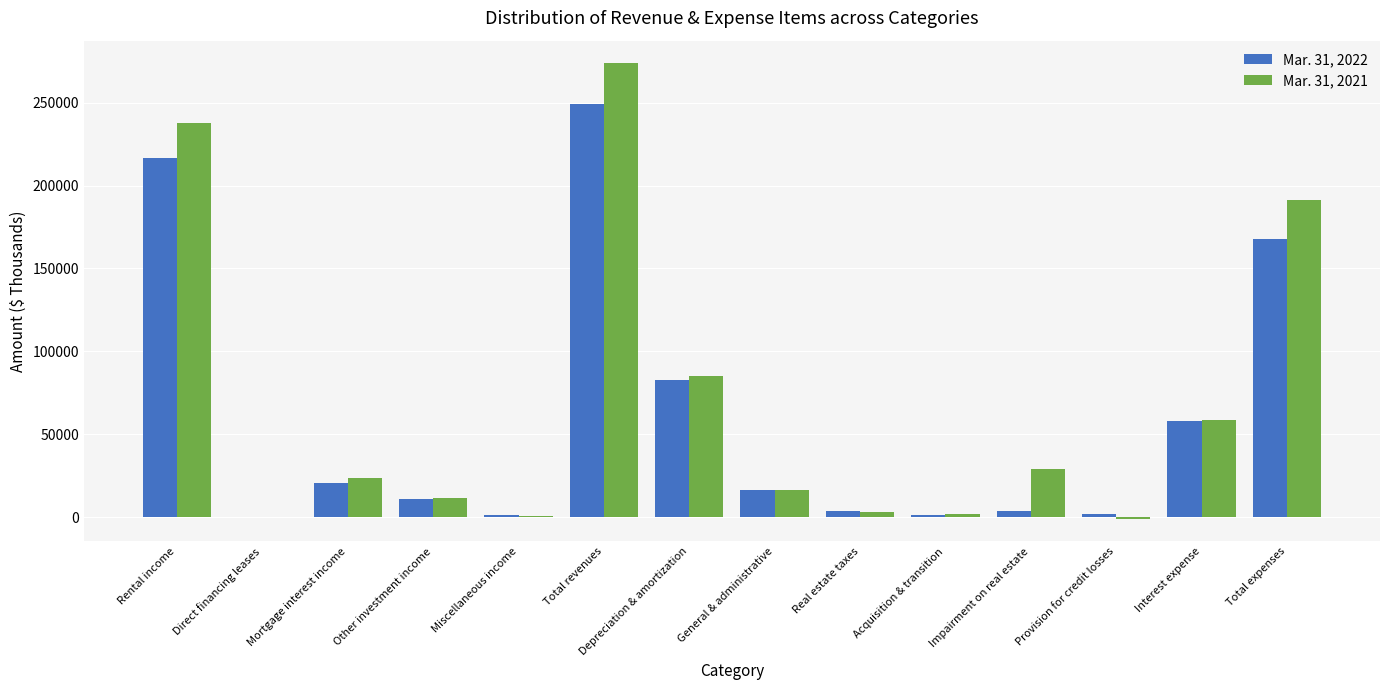

At which label does Mar. 31, 2021 reach its peak?

Total revenues